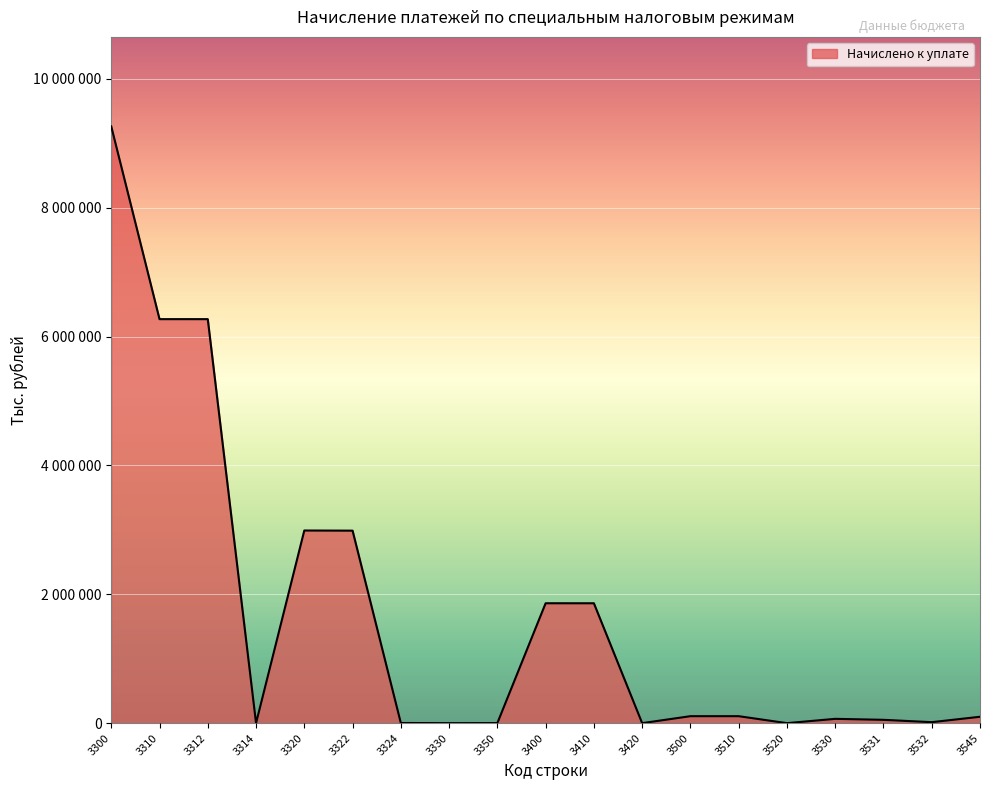

The value at 3300 is 9262010. True or false?

True